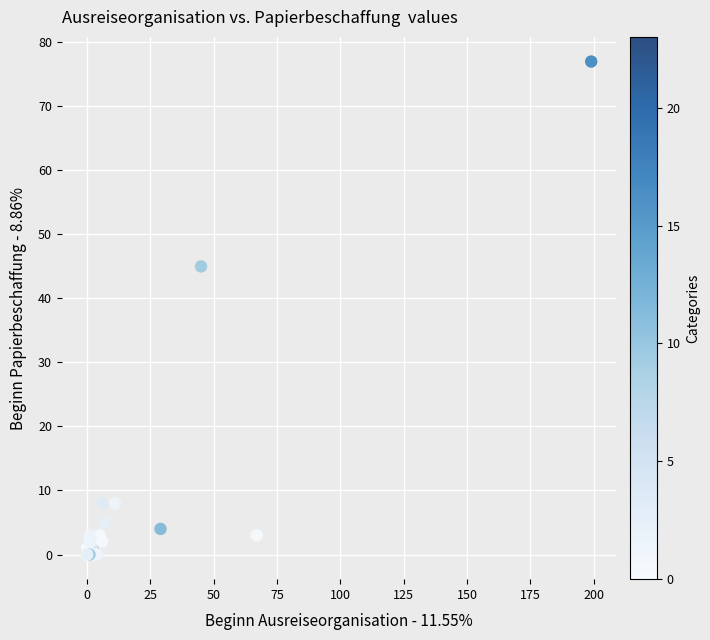

What Y value in the scatter plot is closest to 38?

45